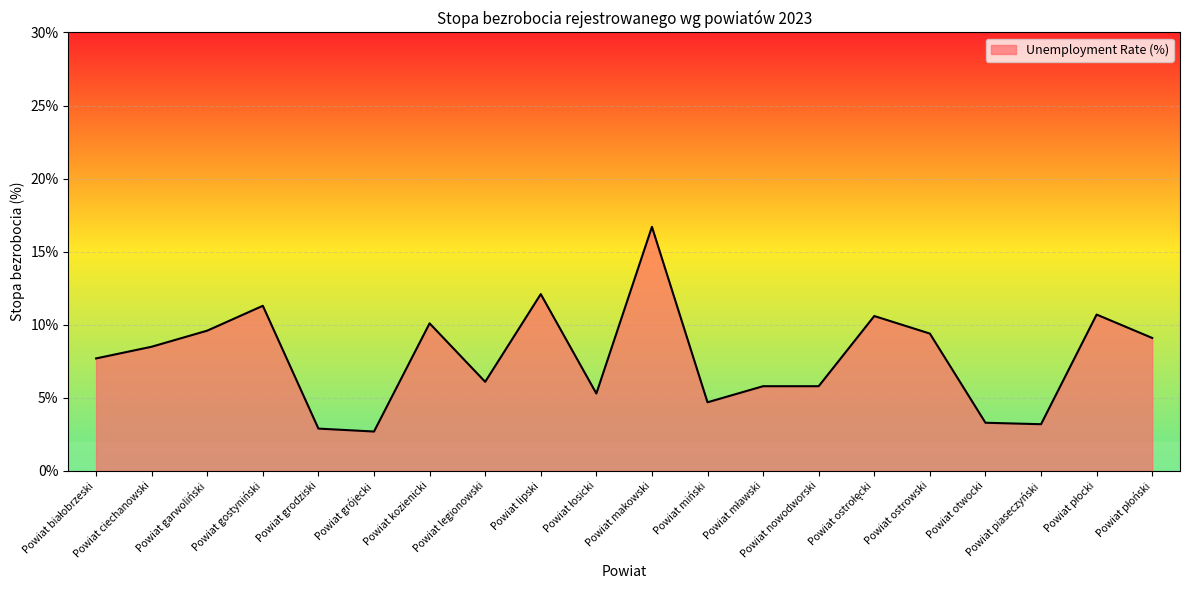

What value does the data have at Powiat gostyniński?

11.3